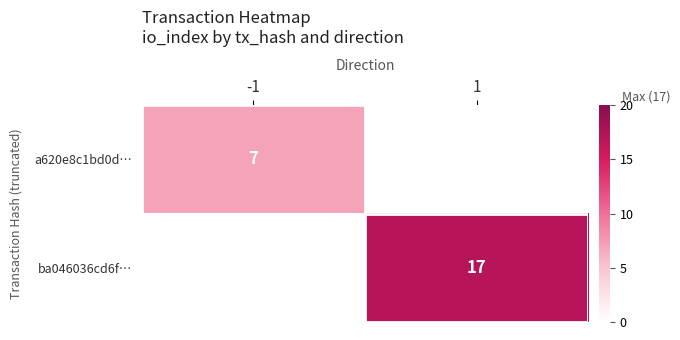

Is it true that a620e8c1bd0d… equals 7 at -1?

True